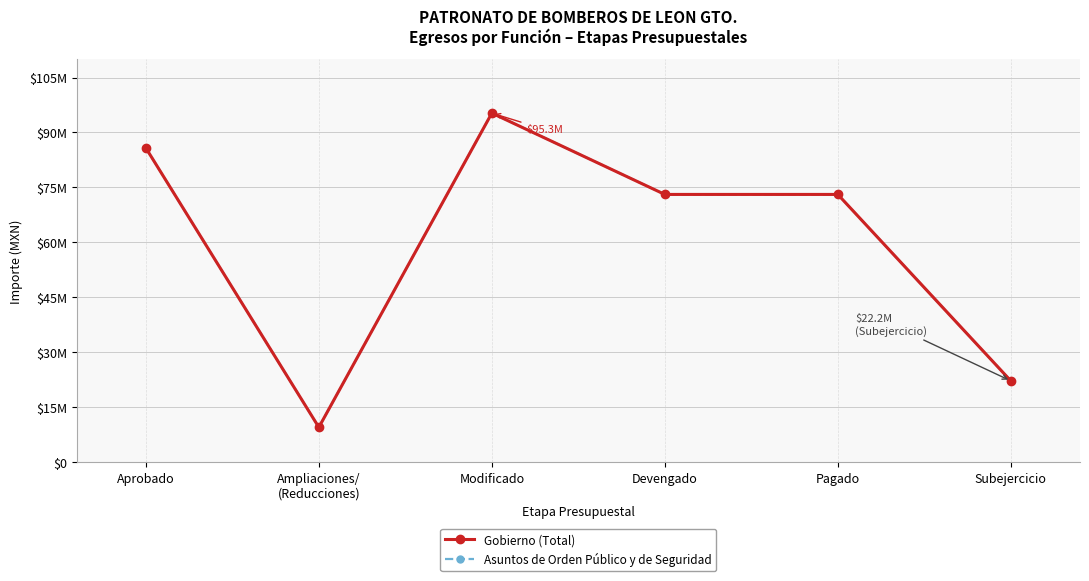

What is the average value of the Gobierno (Total) series?

59826624.2